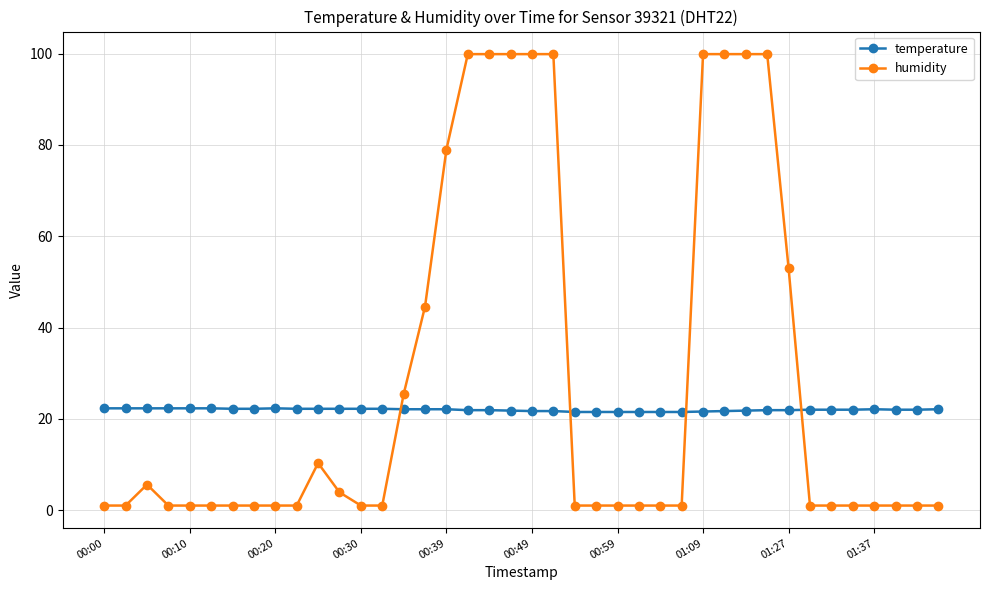

After their last crossing, which series has the higher values: temperature or humidity?

temperature